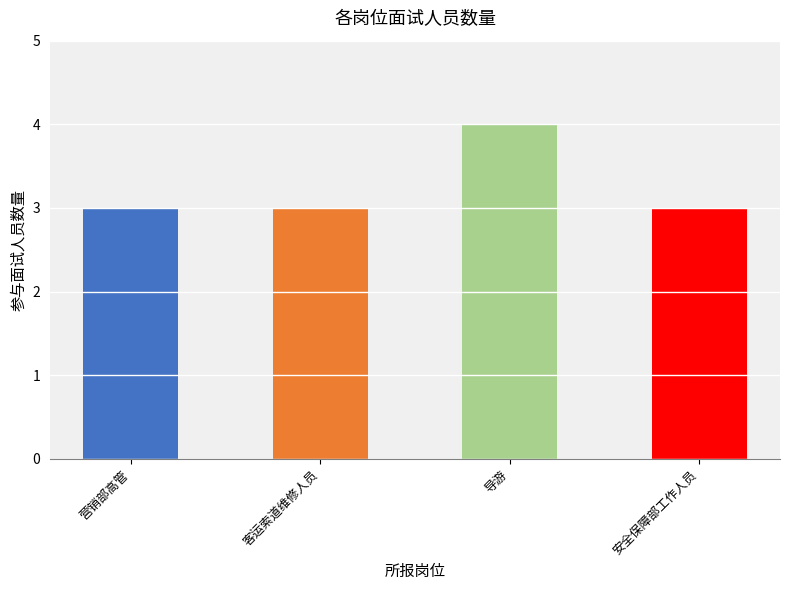

The chart shows a value of 5 at 导游. True or false?

False